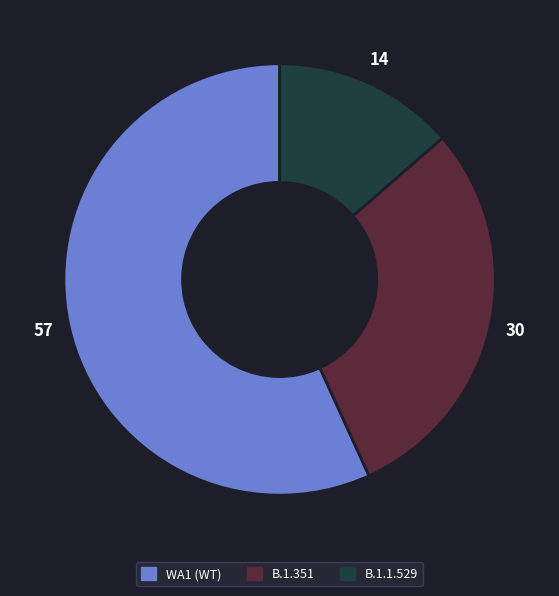

Count the number of slices in the pie.

3